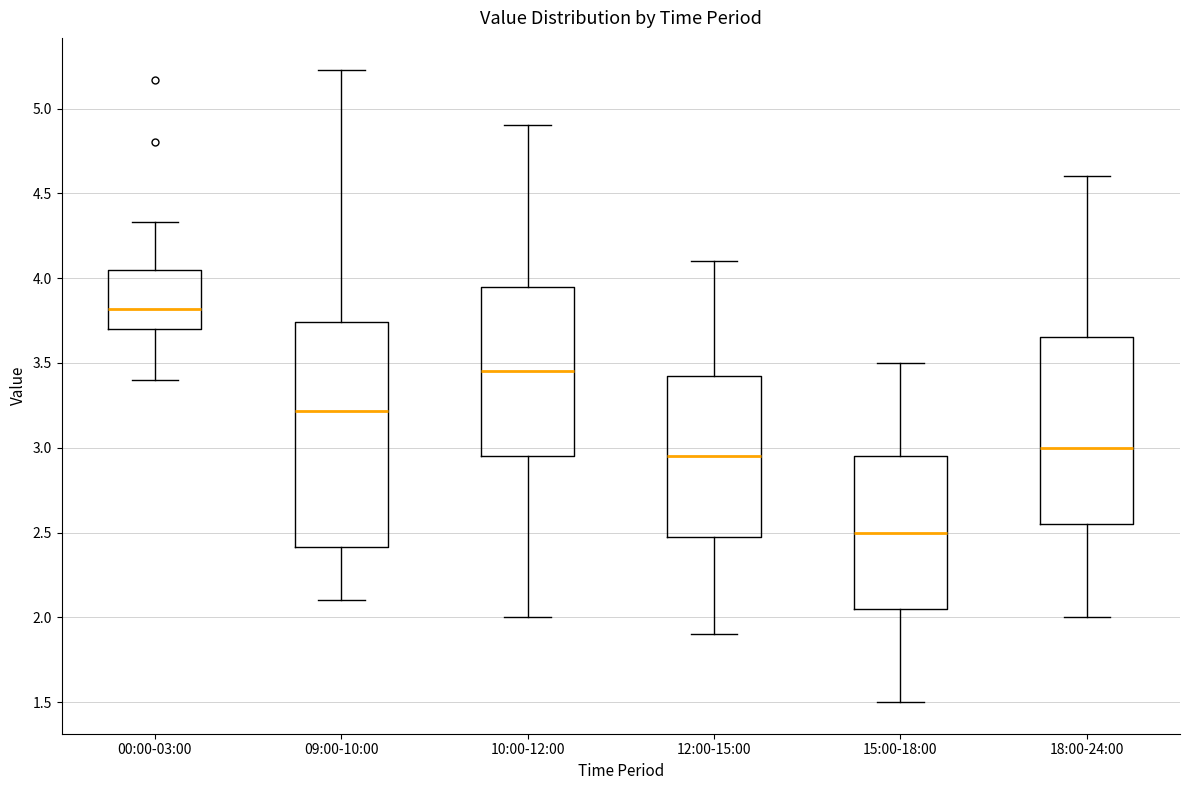

Where does the median line of the box for 12:00-15:00 sit on the y-axis? The values are not printed on the chart, so give them approximately, as read against the axis.

2.95